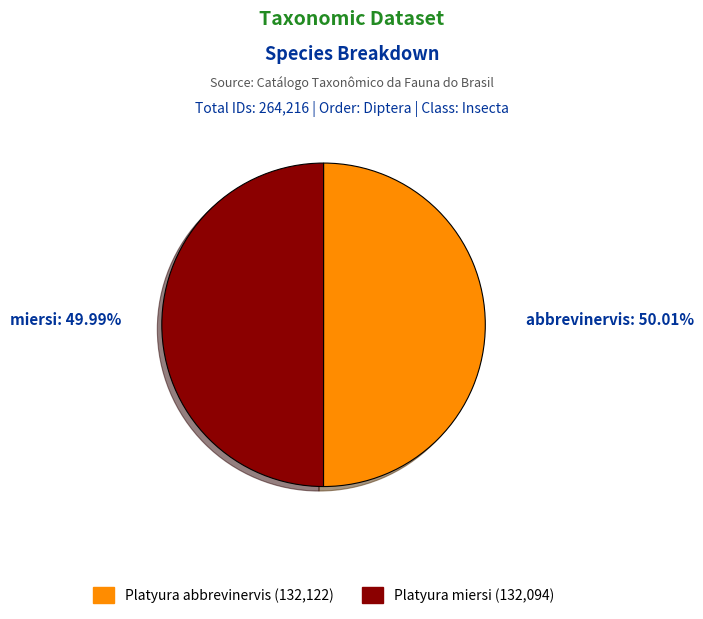

Is there any slice that represents more than half of the pie?

Yes